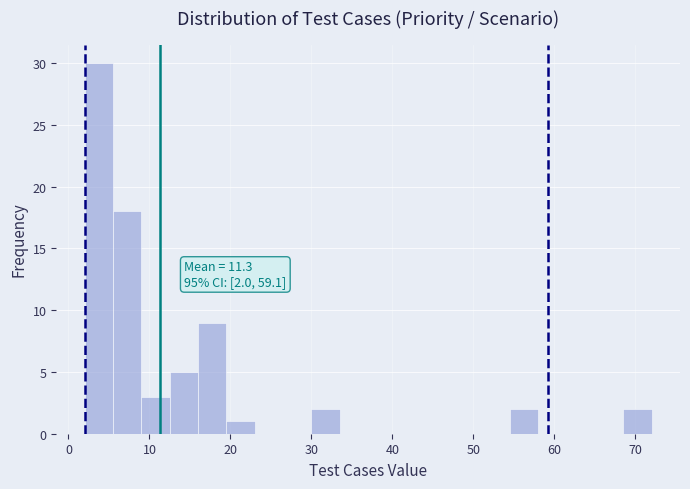

Around what value on the x-axis is the tallest bar? Give the approximate position of its centre, as read against the axis.

4